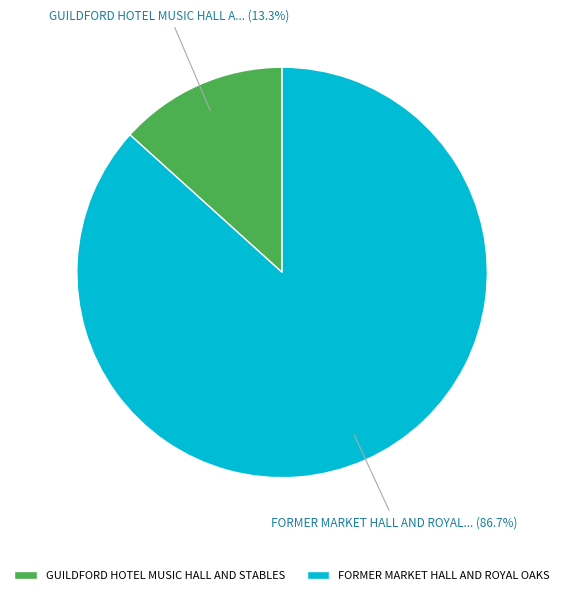

Is the sum of GUILDFORD HOTEL MUSIC HALL AND STABLES and FORMER MARKET HALL AND ROYAL OAKS greater than half?

Yes